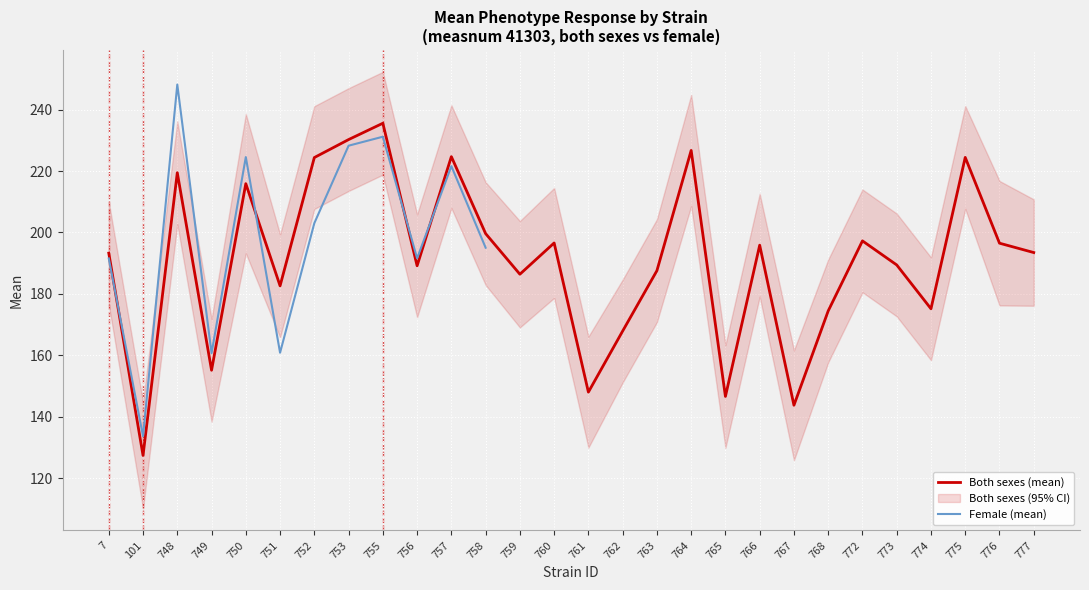

What is the change in value from 756 to 758?

+10.5